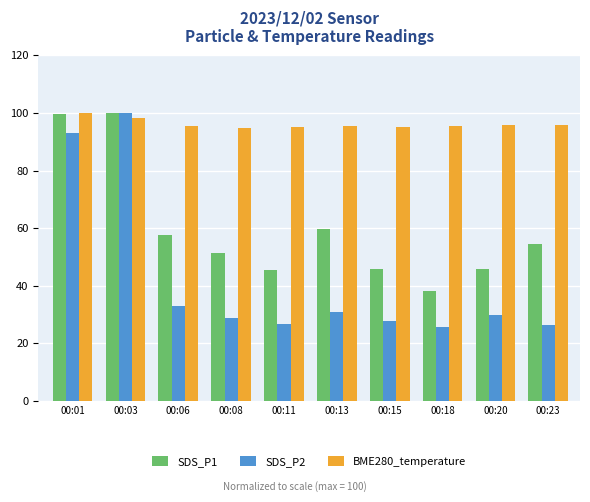

Rank the series by their average value, from lowest to highest.

SDS_P2, SDS_P1, BME280_temperature